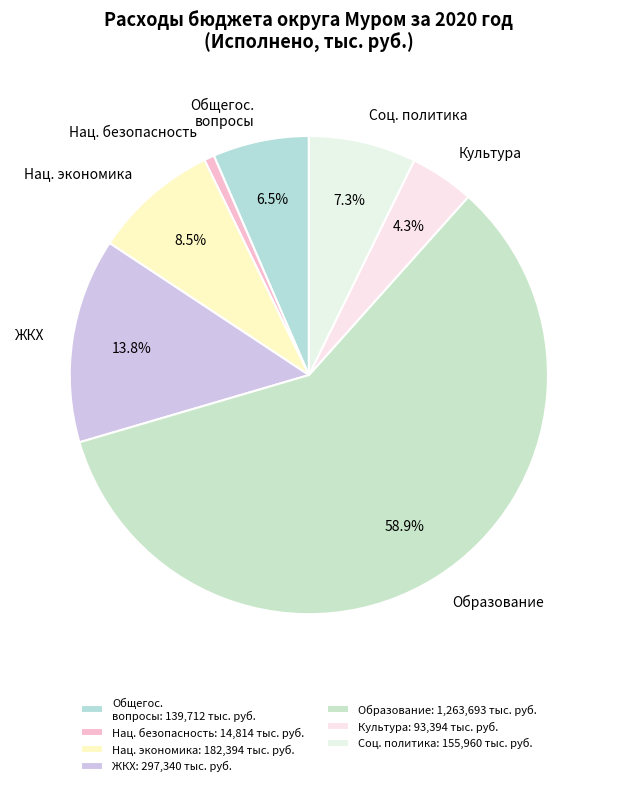

Which has a higher value, ЖКХ or Общегос. вопросы?

ЖКХ